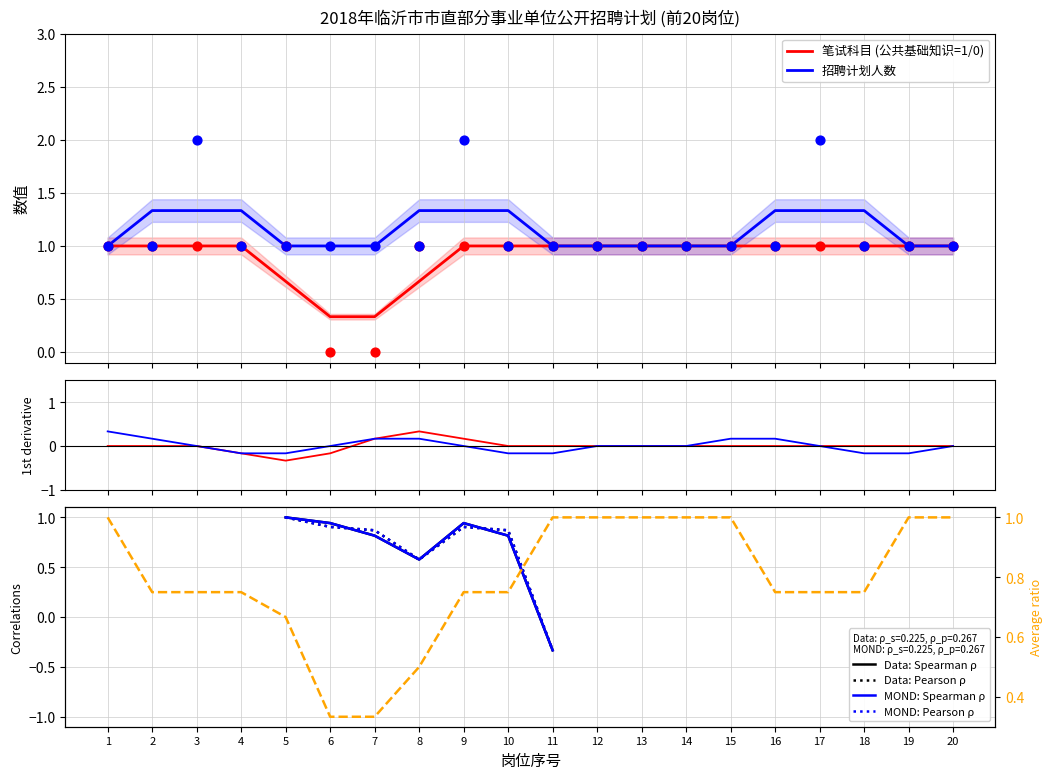

What are all the series names shown in the legend?

公共基础知识, 招聘计划